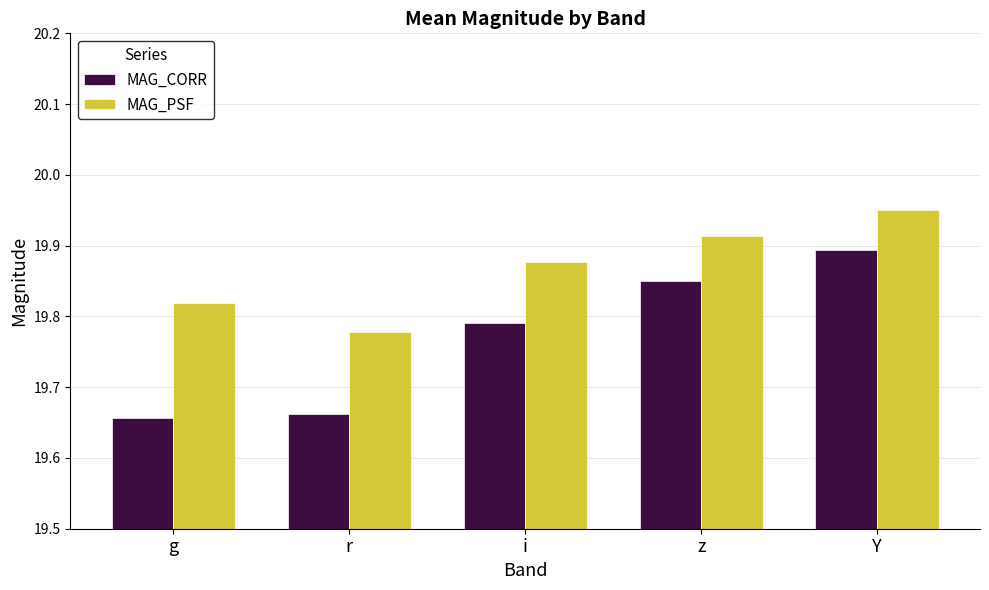

What is the total value across all series at r?

39.4